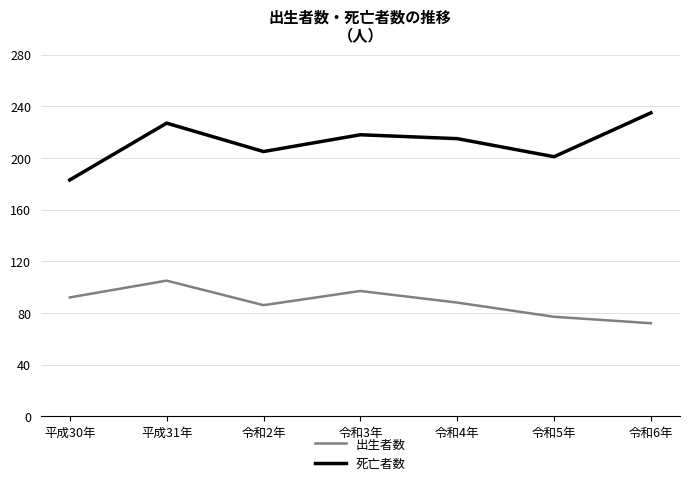

At which category does the chart reach its peak across all series?

令和6年